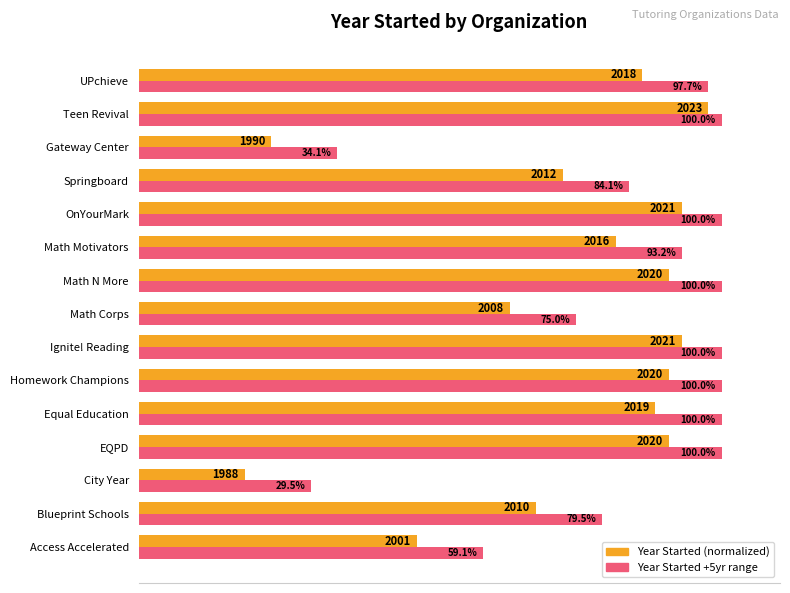

At which category is the sum across all series the highest?

Teen Revival